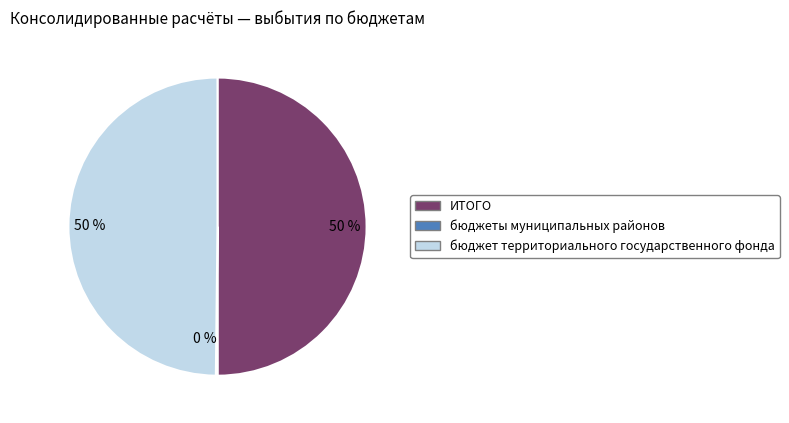

To the nearest percent, what is the difference between the largest and smallest slice percentages?

50%